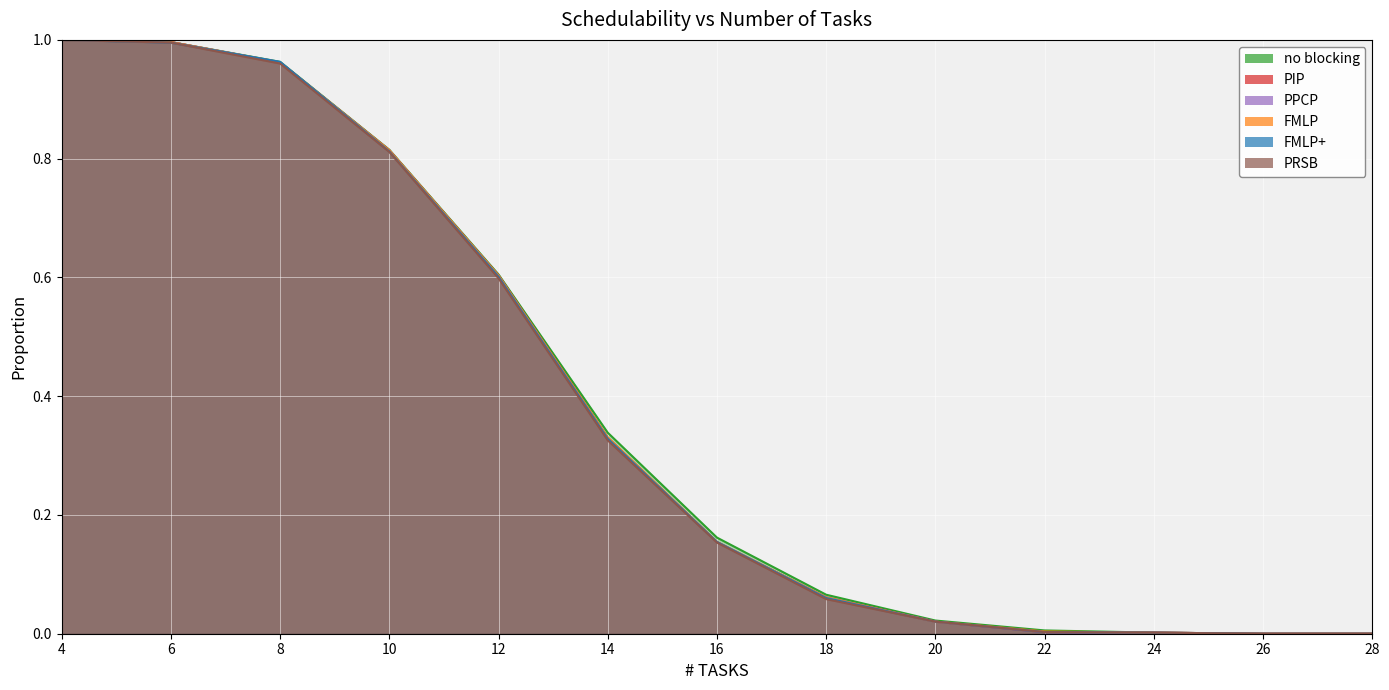

Rank the series at 14 from lowest to highest value.

PRSB, FMLP+, PPCP, PIP, FMLP, no blocking